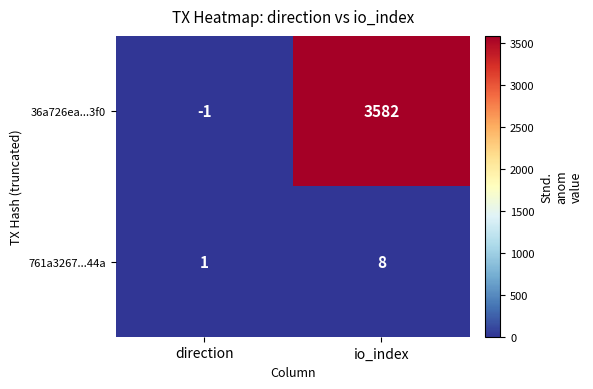

Which series has the largest range (max minus min)?

36a726ea...3f0